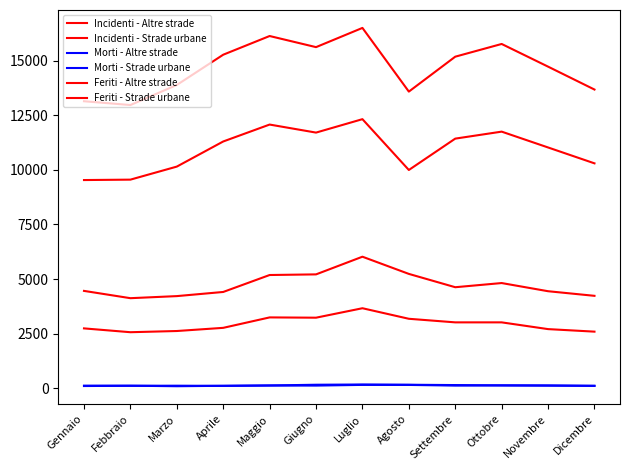

Reading left to right, what are all the values shown in this chart?

Incidenti - Altre strade: 2739	2564	2619	2764	3242	3229	3662	3179	3015	3015	2706	2590
Incidenti - Strade urbane: 9531	9550	10147	11297	12072	11704	12319	9992	11428	11748	11023	10296
Morti - Altre strade: 100	111	115	107	125	159	170	159	144	126	118	112
Morti - Strade urbane: 117	114	91	110	124	120	152	150	121	132	127	105
Feriti - Altre strade: 4456	4122	4217	4407	5183	5212	6021	5234	4624	4815	4441	4230
Feriti - Strade urbane: 13140	12966	13885	15270	16126	15617	16497	13581	15180	15762	14724	13675